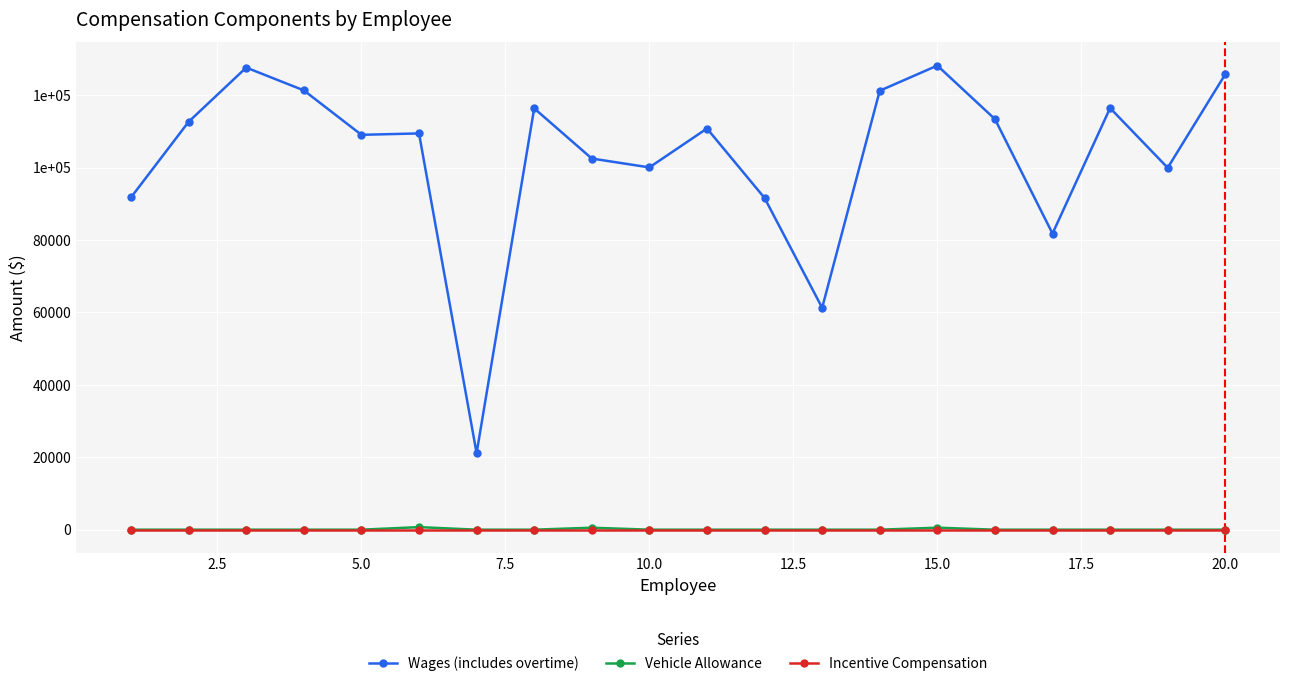

Which series has the largest range (max minus min)?

Wages (includes overtime)